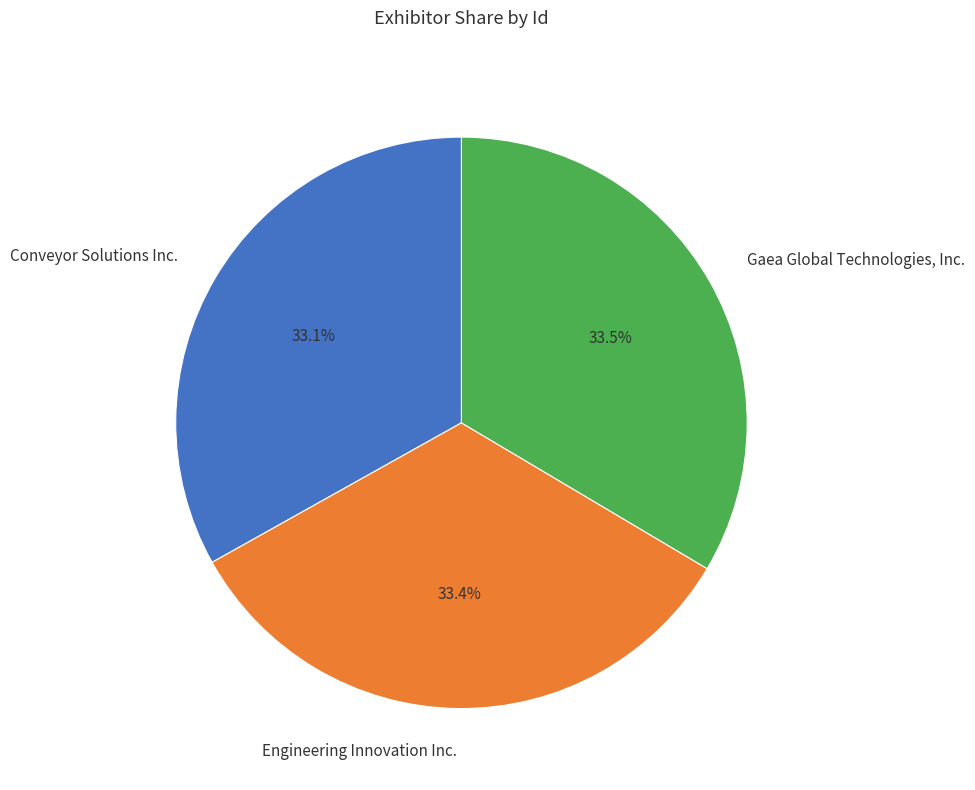

To the nearest percent, what is the combined percentage of Conveyor Solutions Inc. and Gaea Global Technologies, Inc.?

67%